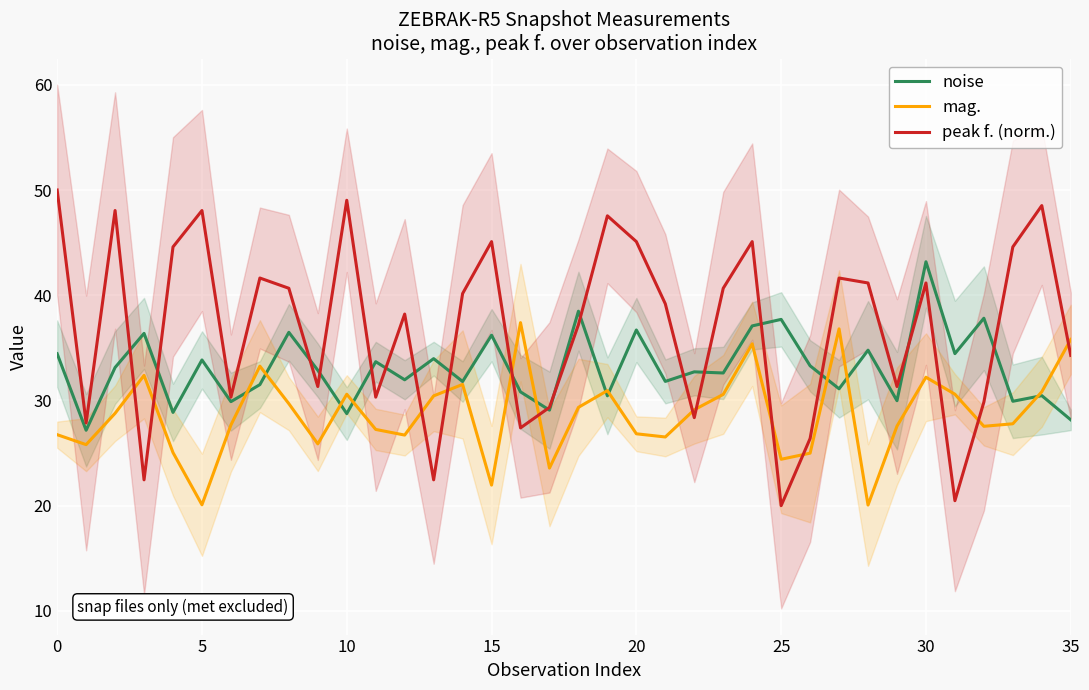

What is the highest value of the mag. series?

37.4